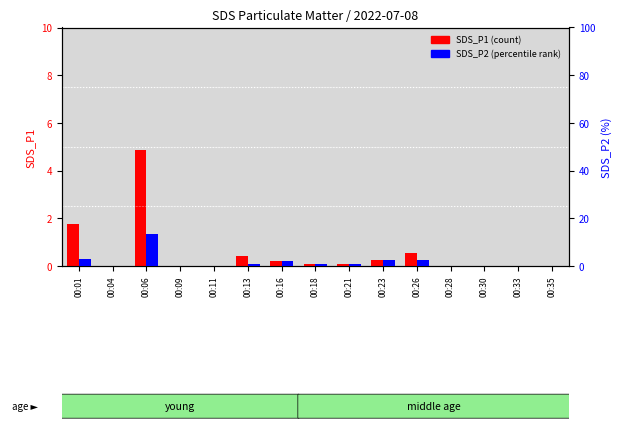

The SDS_P1 series shows 0.0 at 00:09. True or false?

True